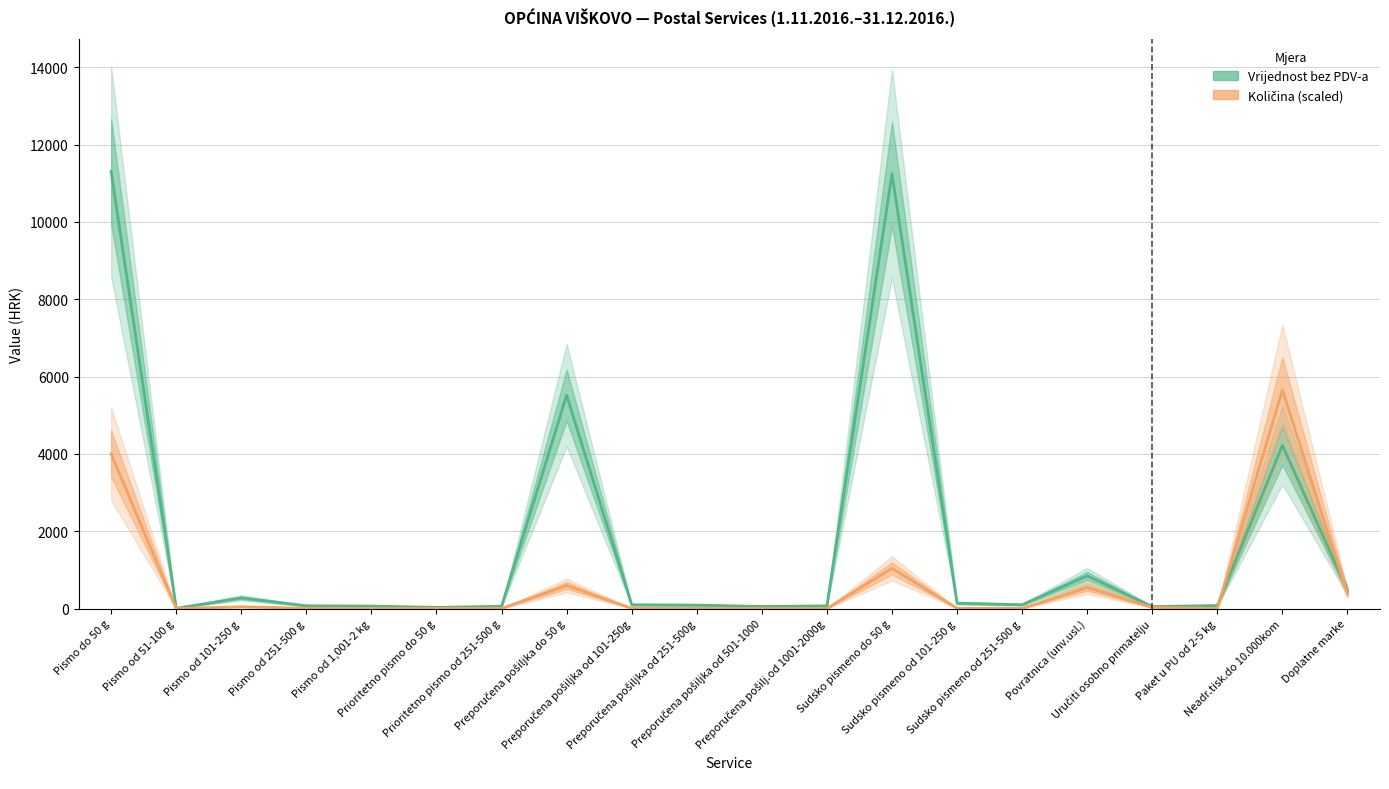

Is the value of Vrijednost bez PDV-a at Preporučena pošilj.od 1001-2000g greater than the value of Količina (scaled) at Paket u PU od 2-5 kg?

Yes